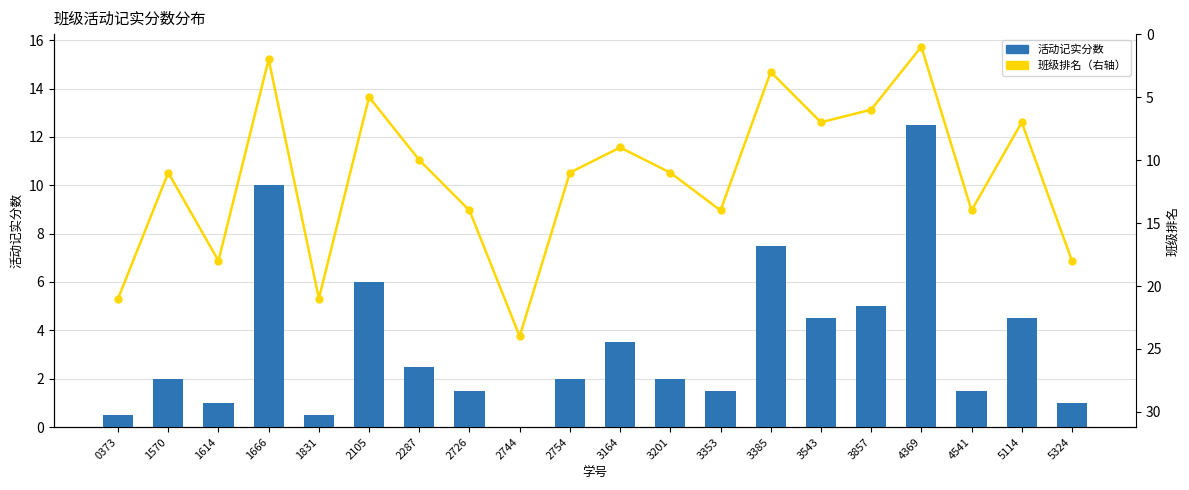

At which label does 活动记实分数 first exceed 2?

1666